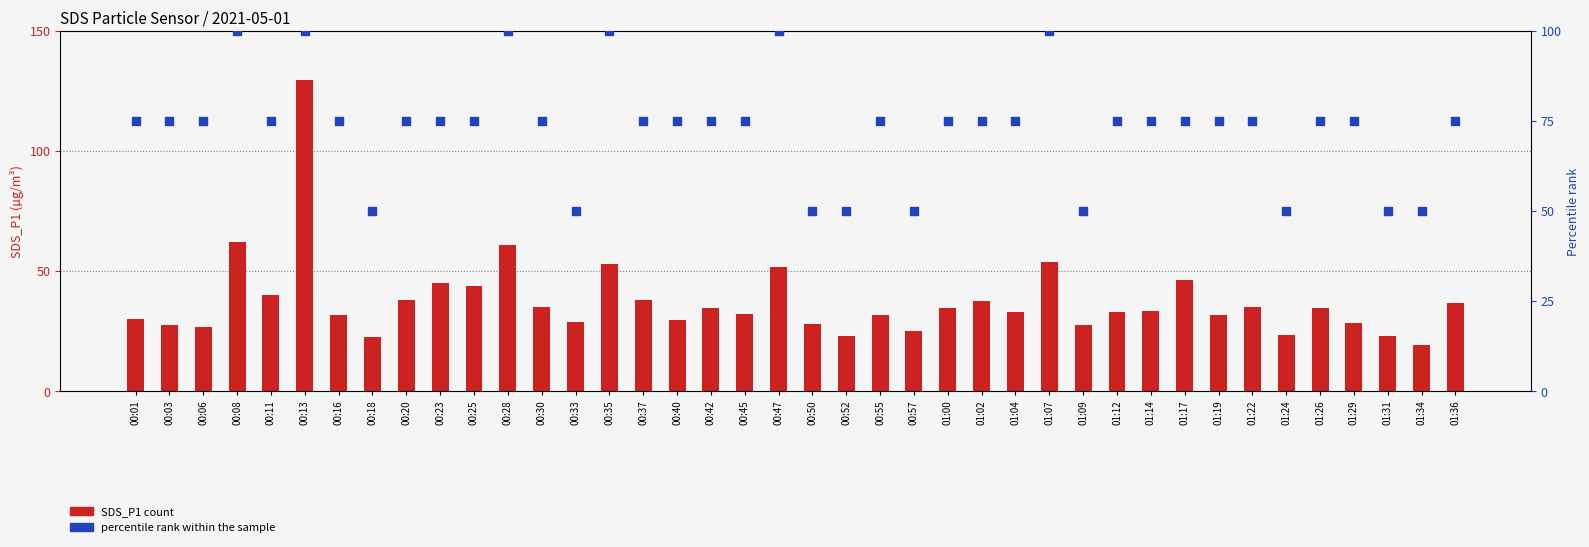

Is the value of SDS_P1 (count) at 00:57 greater than the value of percentile rank within sample at 00:30?

No